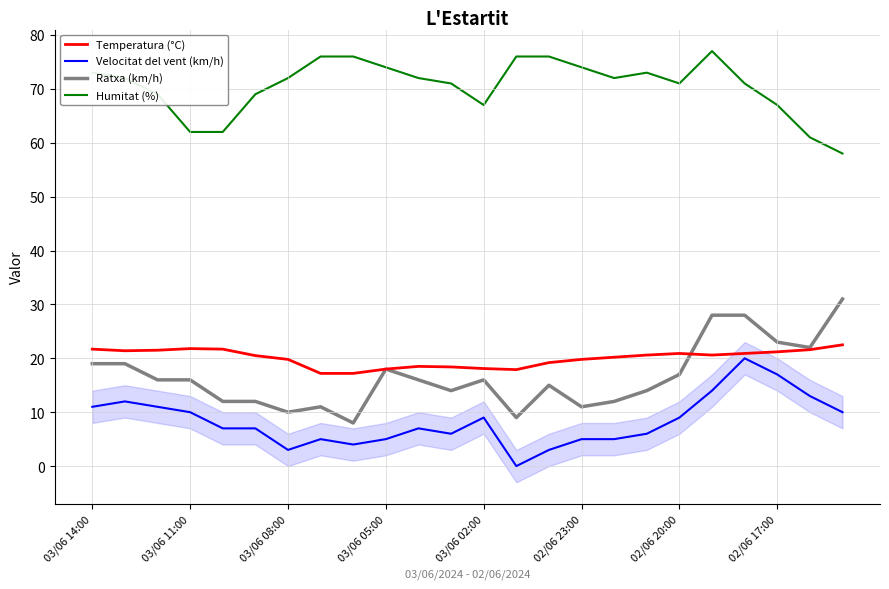

Which series has the widest spread of values?

Ratxa (km/h)